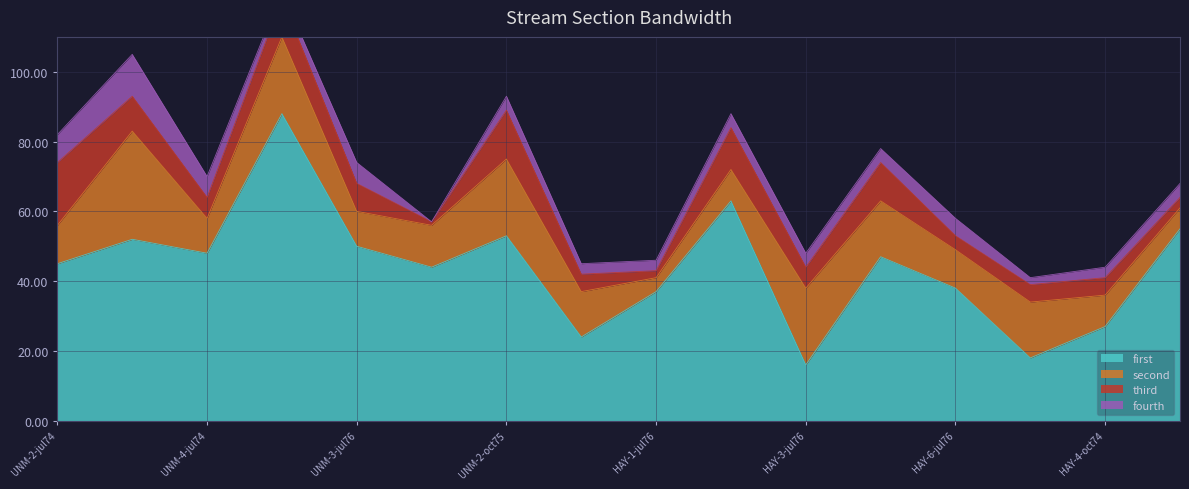

Between UNM-2-jul74 and HAY-3-jul76, which is larger?

UNM-2-jul74